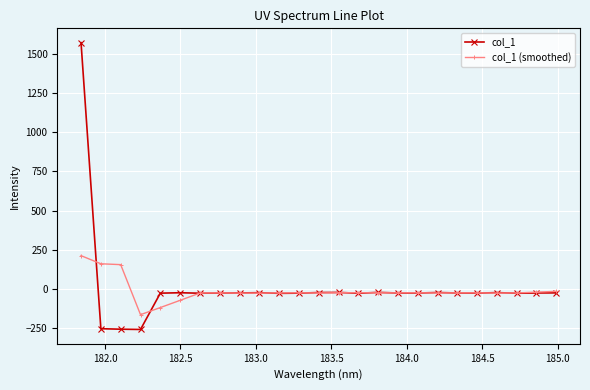

What is the maximum value shown in the chart?

1571.9